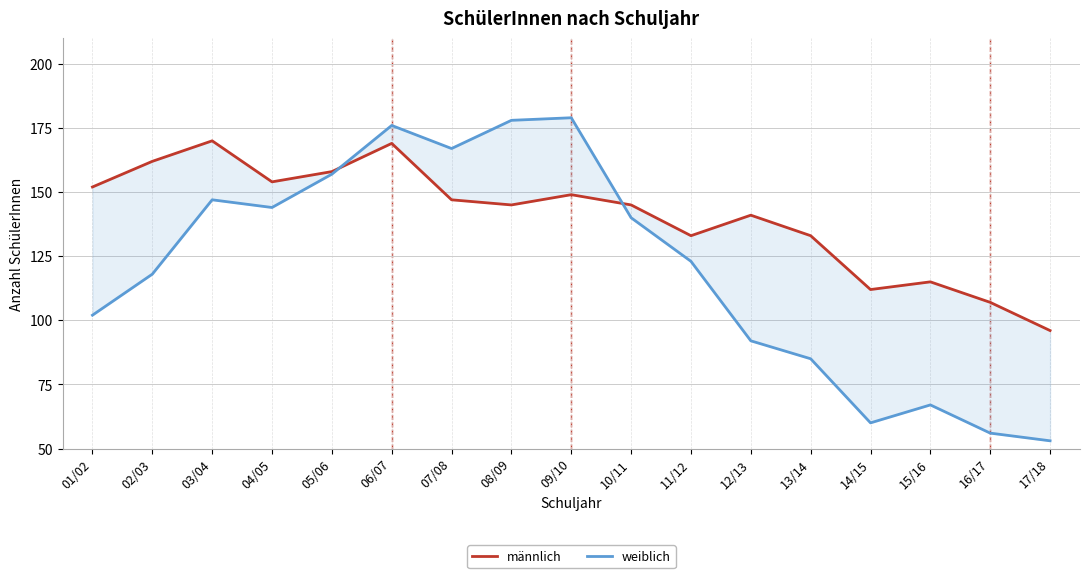

At which category is the sum across all series the highest?

06/07